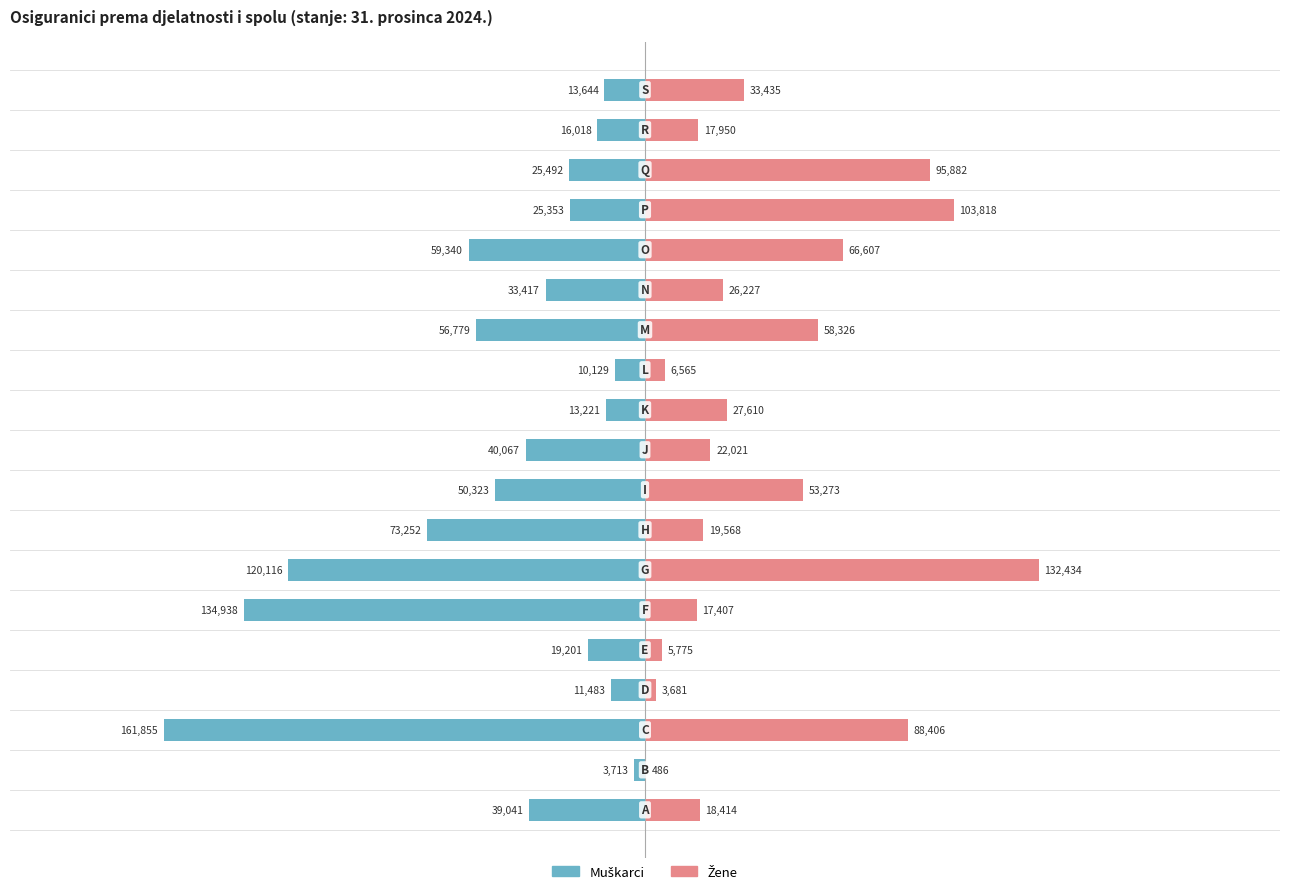

True or false: Muškarci has a value of -50323 at 8.

True